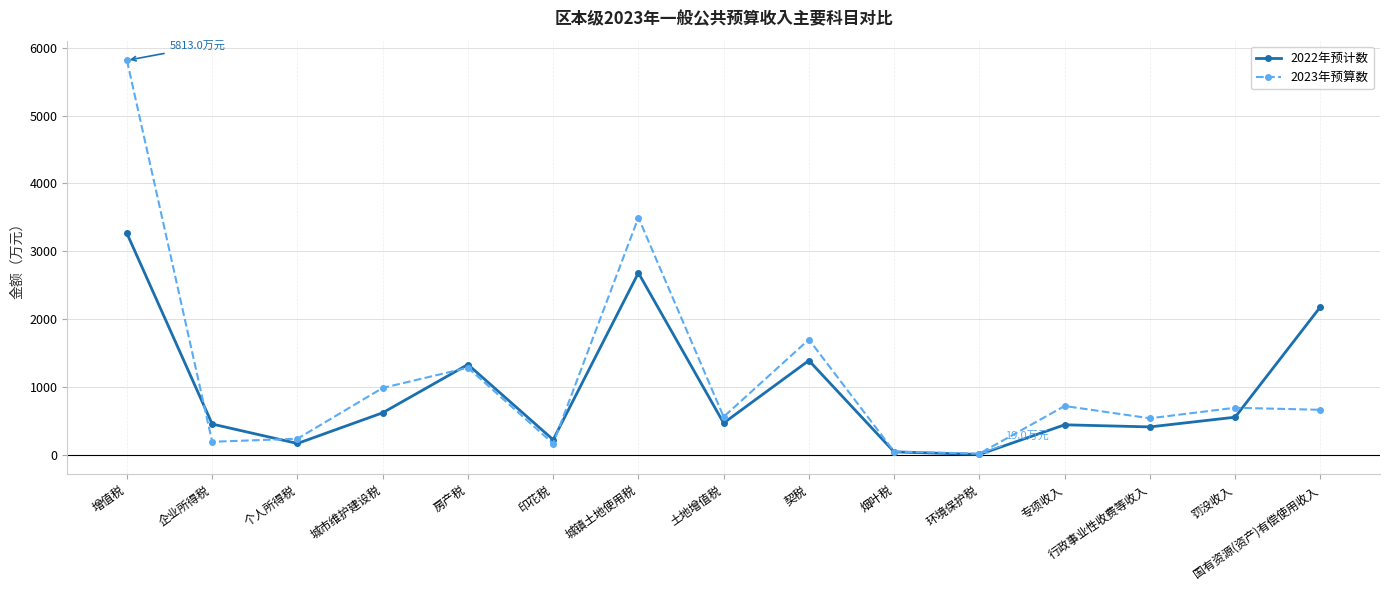

At which label does 2022年预计数 first exceed 470?

增值税